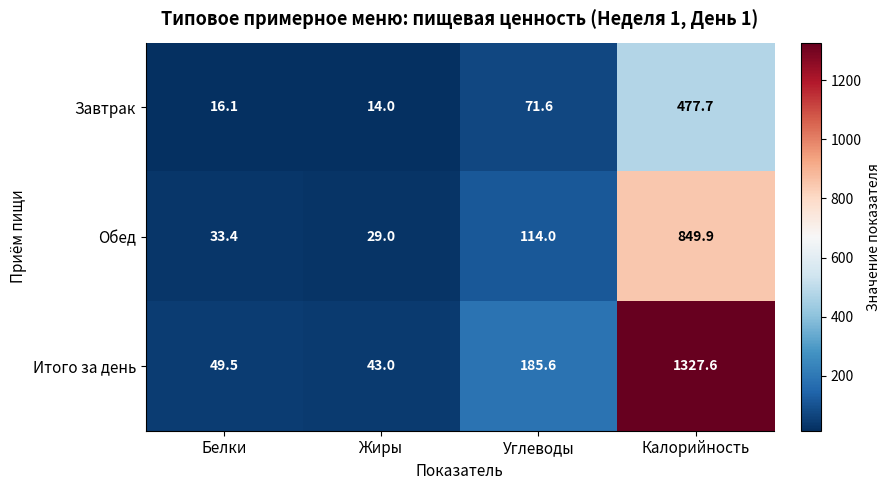

Reading left to right, what are all the values shown in this chart?

Завтрак: Белки=16.1	Жиры=14.0	Углеводы=71.6	Калорийность=477.7
Обед: Белки=33.4	Жиры=29.0	Углеводы=114.0	Калорийность=849.9
Итого за день: Белки=49.5	Жиры=43.0	Углеводы=185.6	Калорийность=1327.6